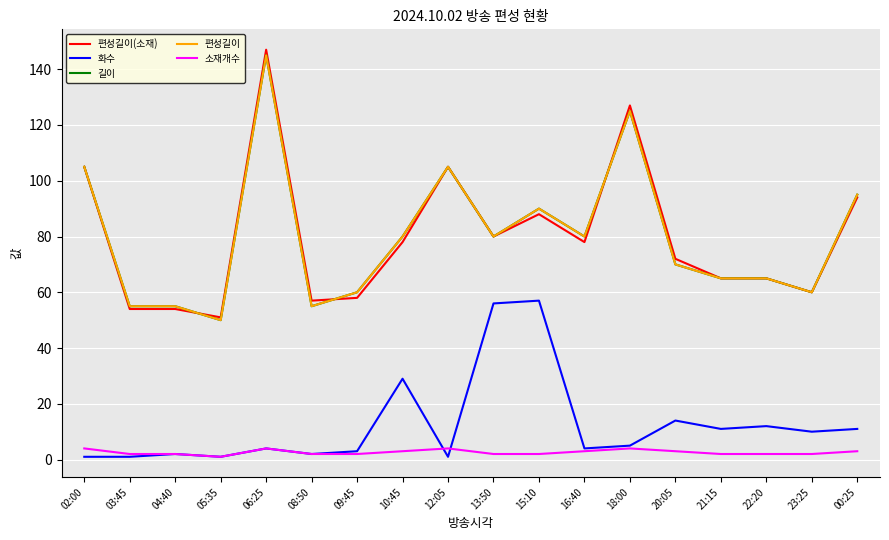

Reading left to right, extract all data points from this chart.

편성길이(소재): 02:00=105	03:45=54	04:40=54	05:35=51	06:25=147	08:50=57	09:45=58	10:45=78	12:05=105	13:50=80	15:10=88	16:40=78	18:00=127	20:05=72	21:15=65	22:20=65	23:25=60	00:25=94
화수: 02:00=1	03:45=1	04:40=2	05:35=1	06:25=4	08:50=2	09:45=3	10:45=29	12:05=1	13:50=56	15:10=57	16:40=4	18:00=5	20:05=14	21:15=11	22:20=12	23:25=10	00:25=11
길이: 02:00=105	03:45=55	04:40=55	05:35=50	06:25=145	08:50=55	09:45=60	10:45=80	12:05=105	13:50=80	15:10=90	16:40=80	18:00=125	20:05=70	21:15=65	22:20=65	23:25=60	00:25=95
편성길이: 02:00=105	03:45=55	04:40=55	05:35=50	06:25=145	08:50=55	09:45=60	10:45=80	12:05=105	13:50=80	15:10=90	16:40=80	18:00=125	20:05=70	21:15=65	22:20=65	23:25=60	00:25=95
소재개수: 02:00=4	03:45=2	04:40=2	05:35=1	06:25=4	08:50=2	09:45=2	10:45=3	12:05=4	13:50=2	15:10=2	16:40=3	18:00=4	20:05=3	21:15=2	22:20=2	23:25=2	00:25=3